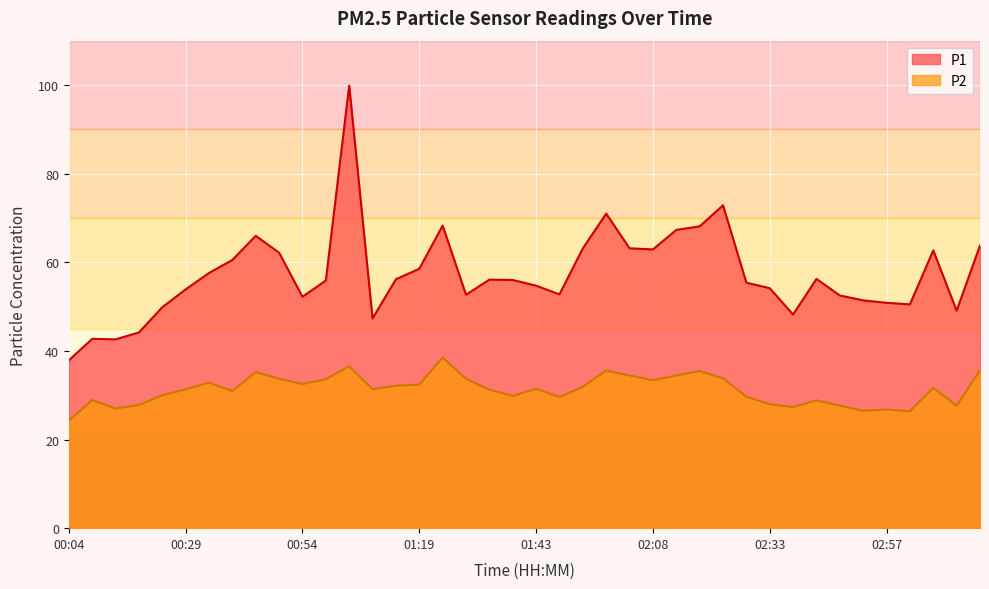

At which category is the sum across all series the highest?

01:04